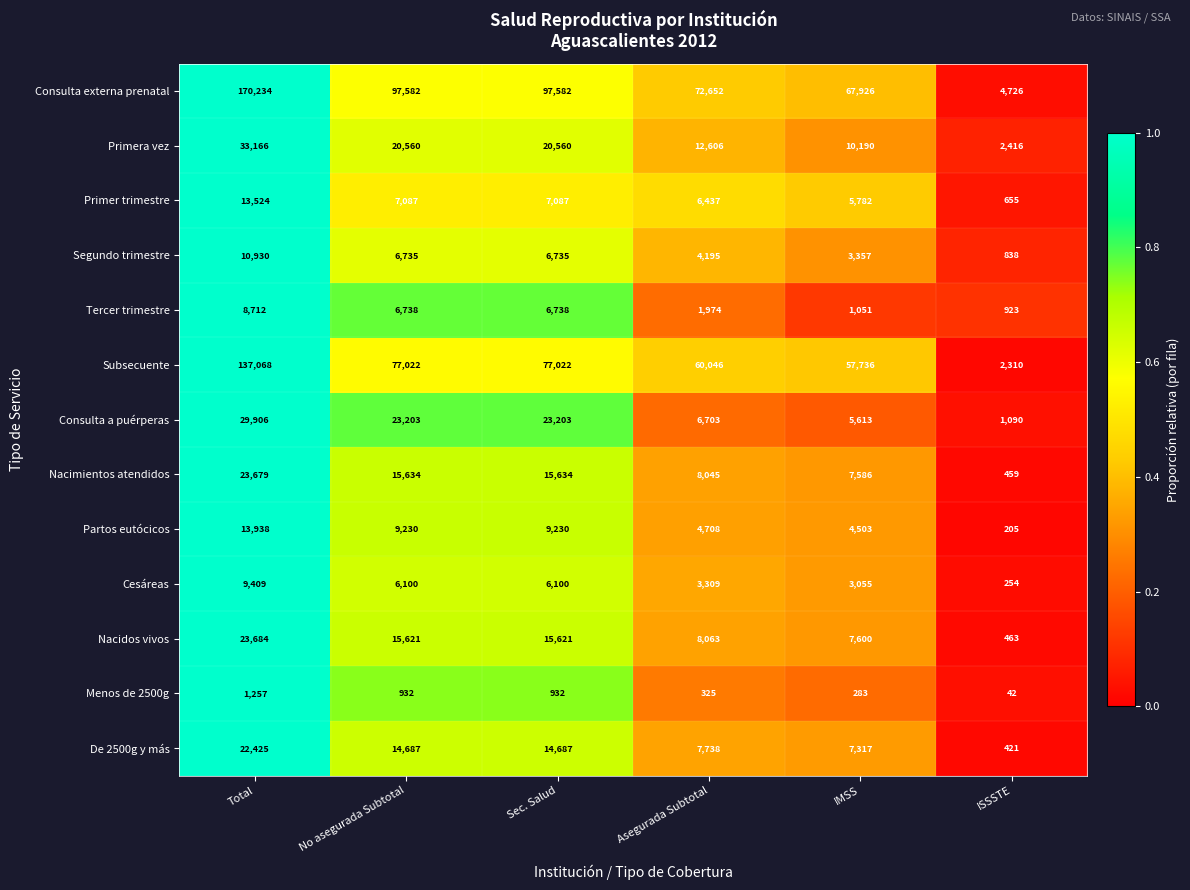

Which series changed the most between IMSS and ISSSTE?

Consulta externa prenatal